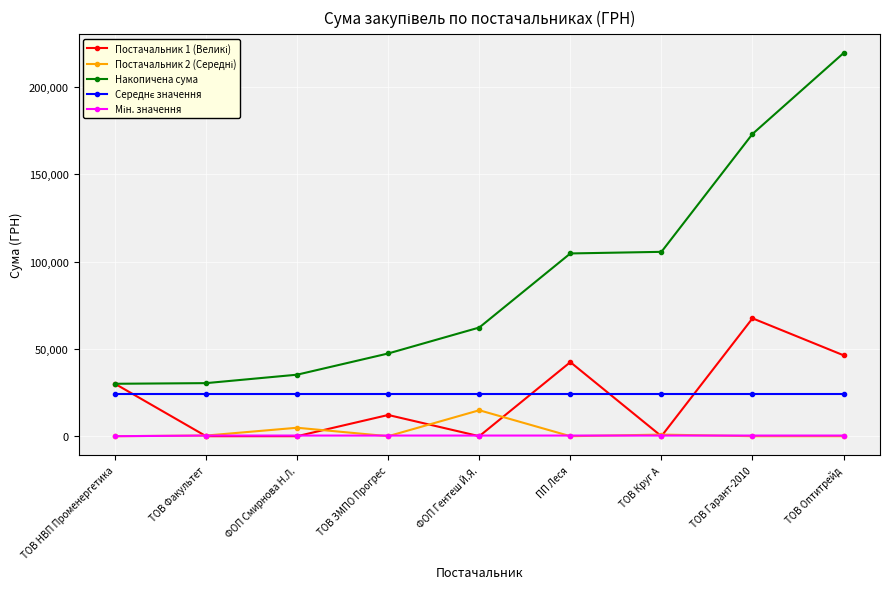

What is the label of the 3rd point from the right?

ТОВ Круг А